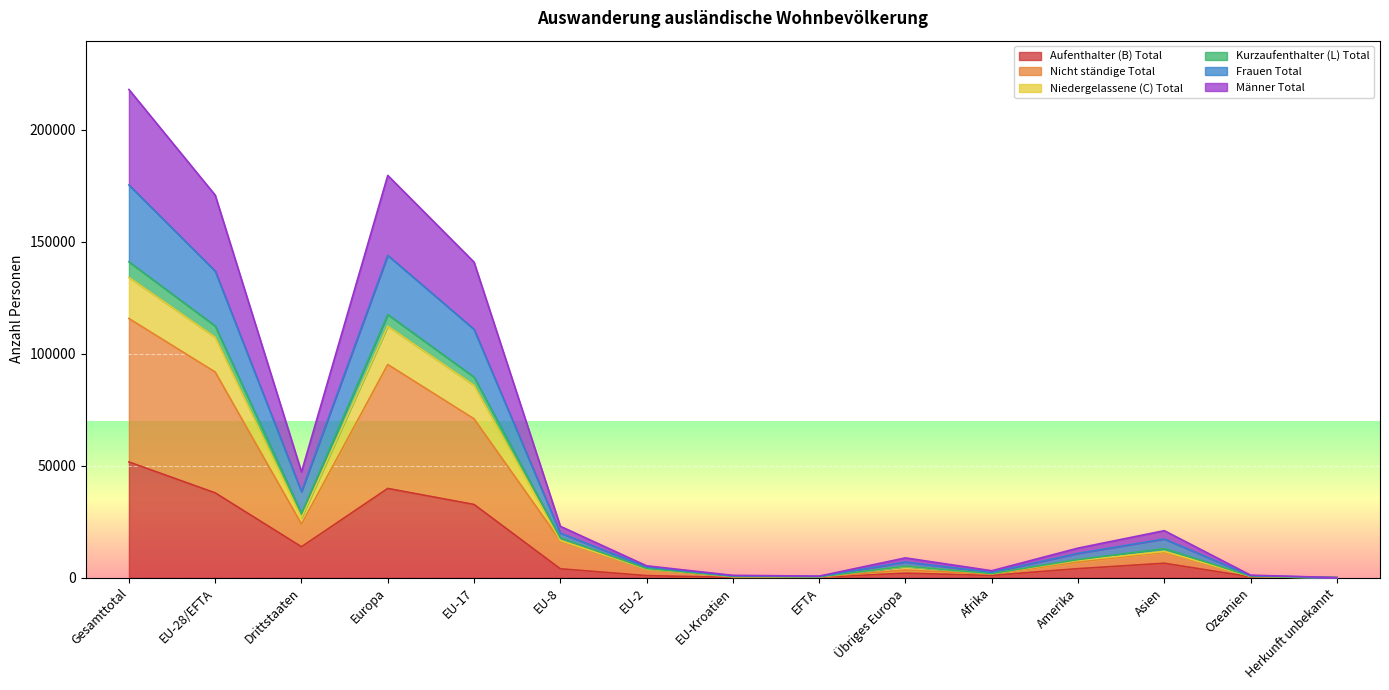

True or false: Kurzaufenthalter (L) Total and Niedergelassene (C) Total cross at least once.

False